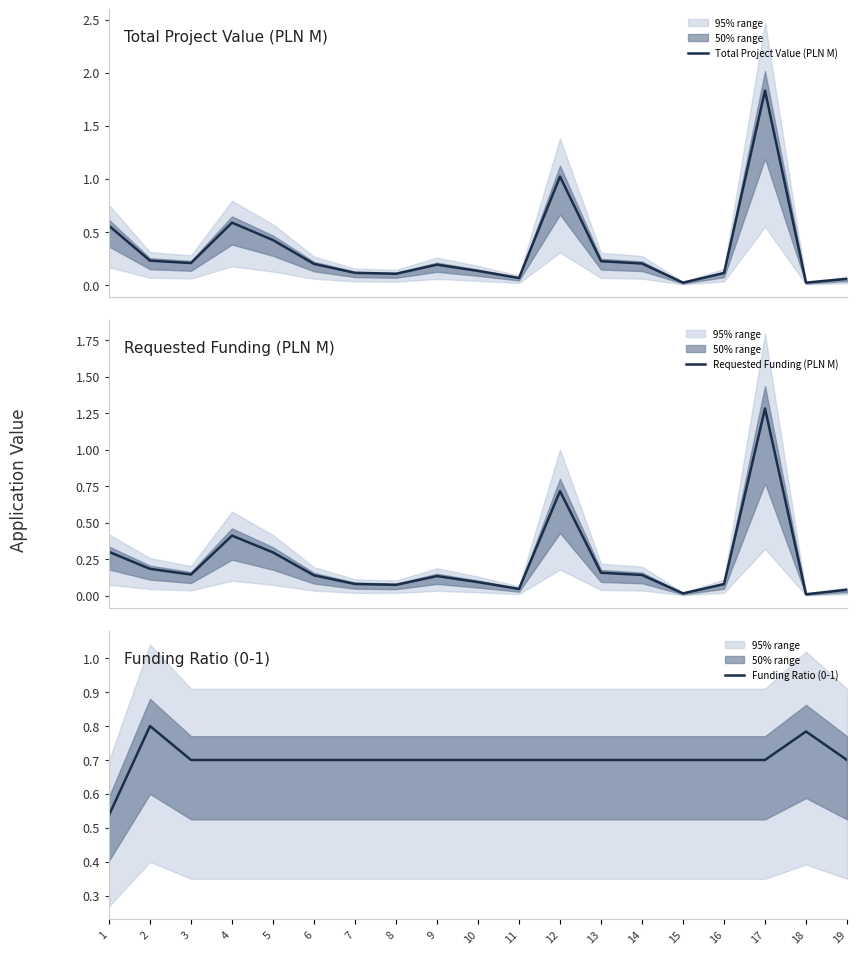

True or false: Requested Funding (PLN M) has a value of 0.2 at 4.

False